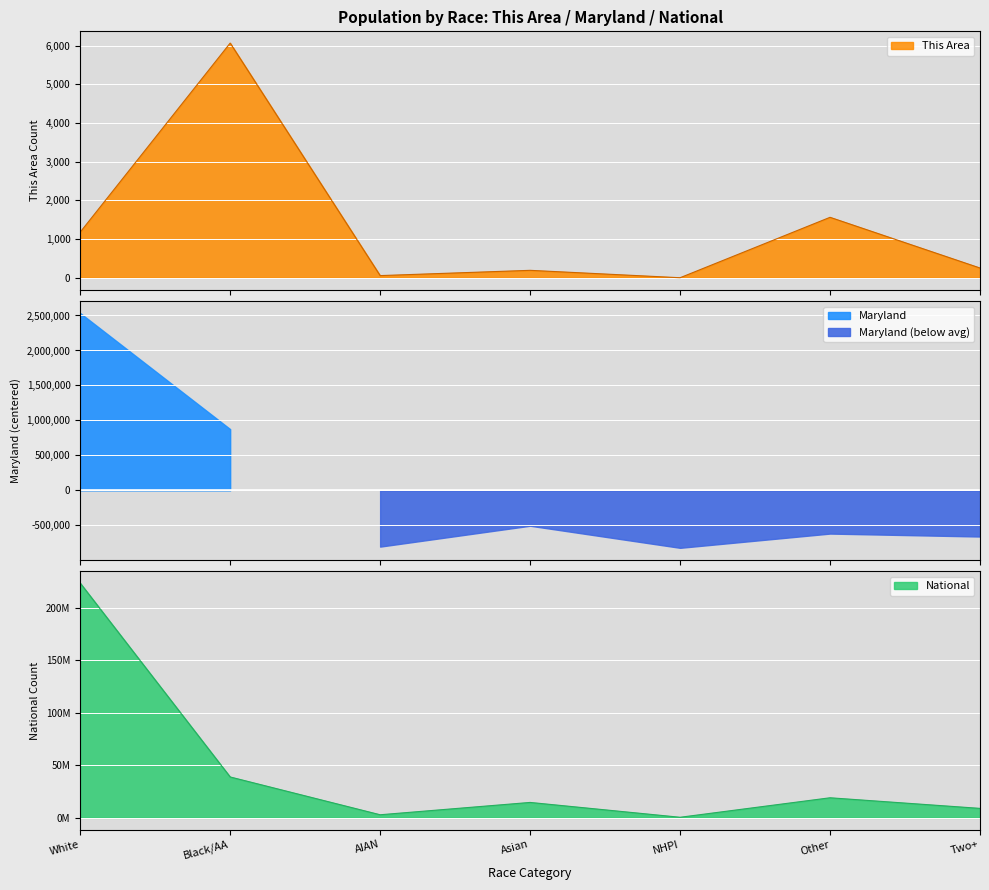

What is the highest value of the National series?

223553265